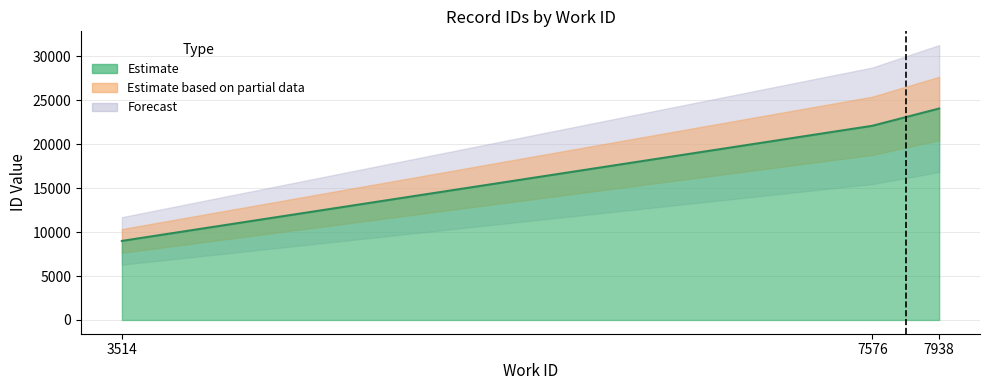

What is the difference between the maximum and minimum values?

15063